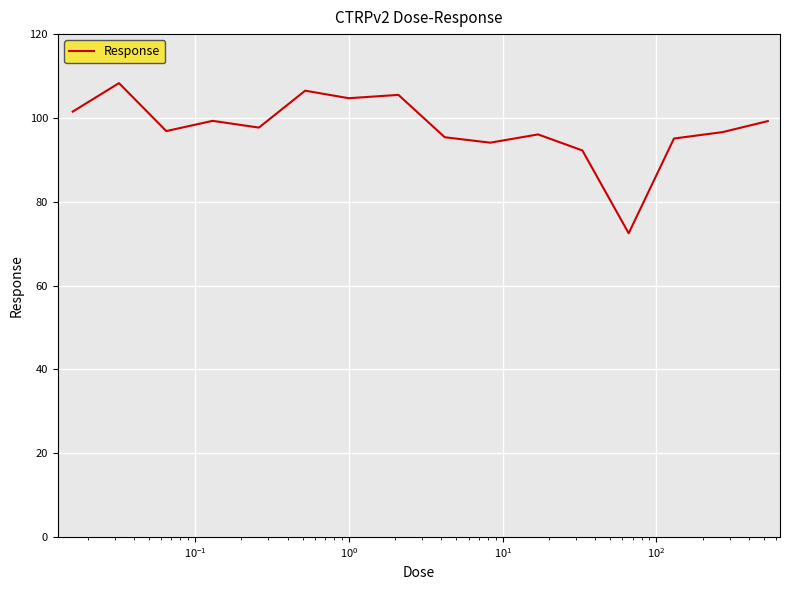

What is the minimum value shown in the chart?

72.5